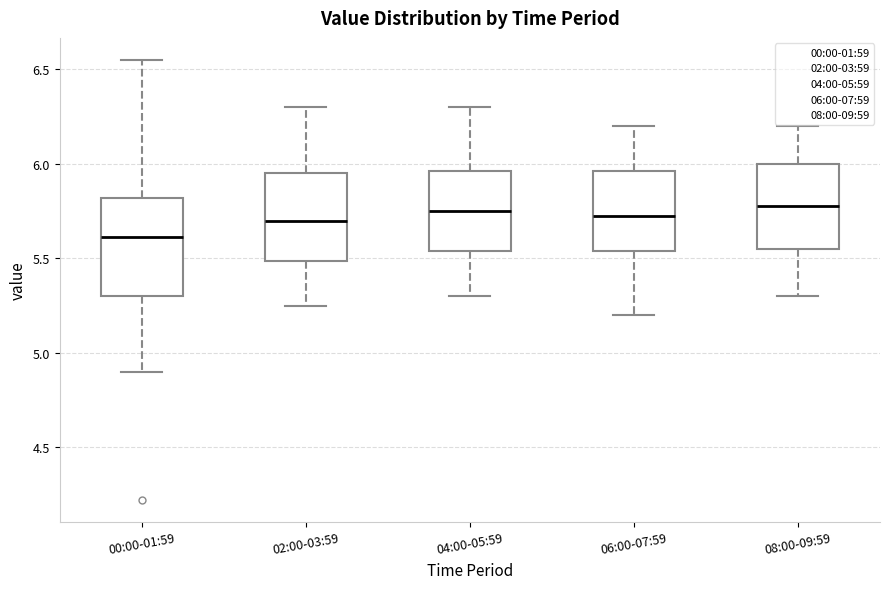

Where is the lower edge of the box for 06:00-07:59 on the y-axis? The values are not printed on the chart, so give them approximately, as read against the axis.

5.55